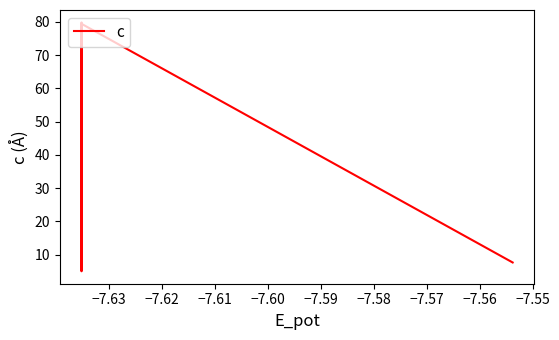

How many lines are shown in the chart?

1